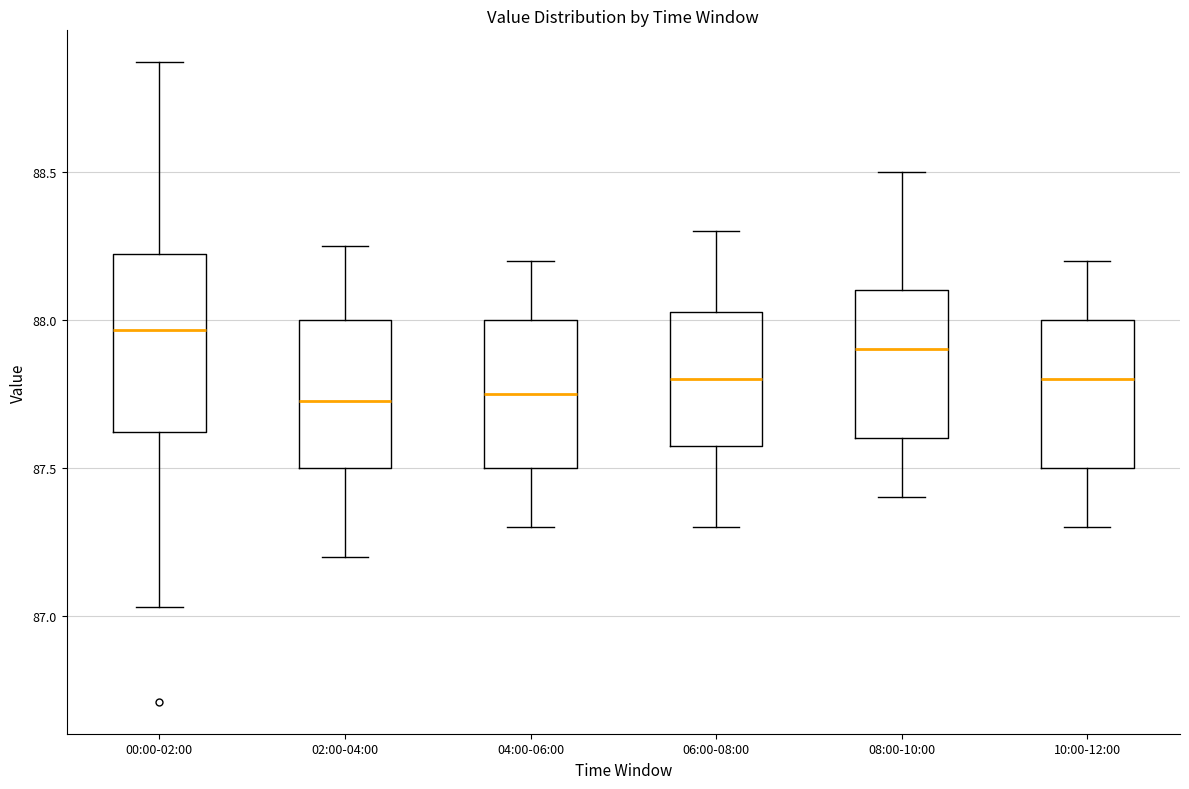

Where does the upper whisker of the box for 00:00-02:00 end on the y-axis? The values are not printed on the chart, so give them approximately, as read against the axis.

88.85